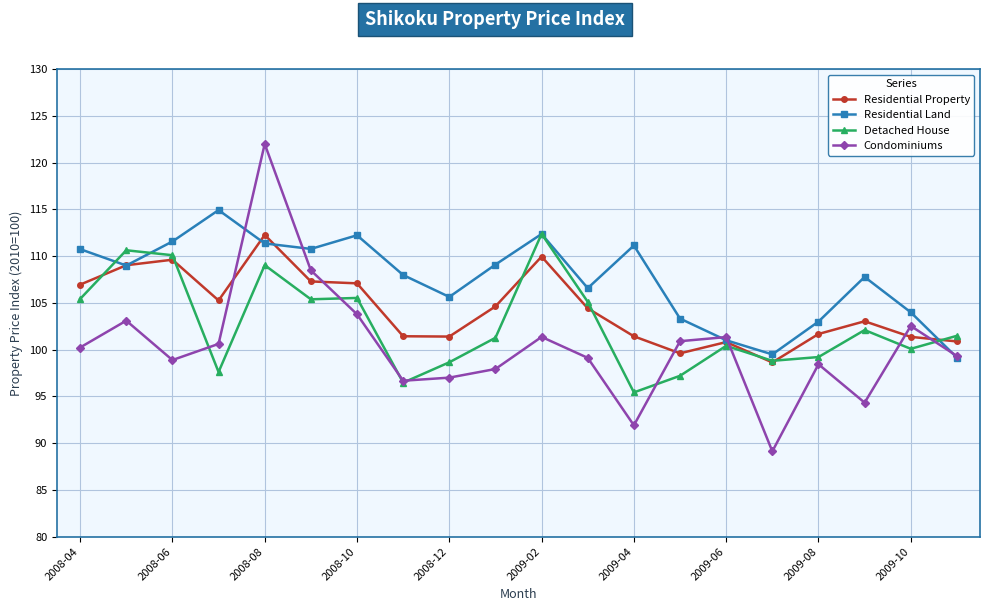

True or false: Residential Property has more than 1 interior local peaks.

True